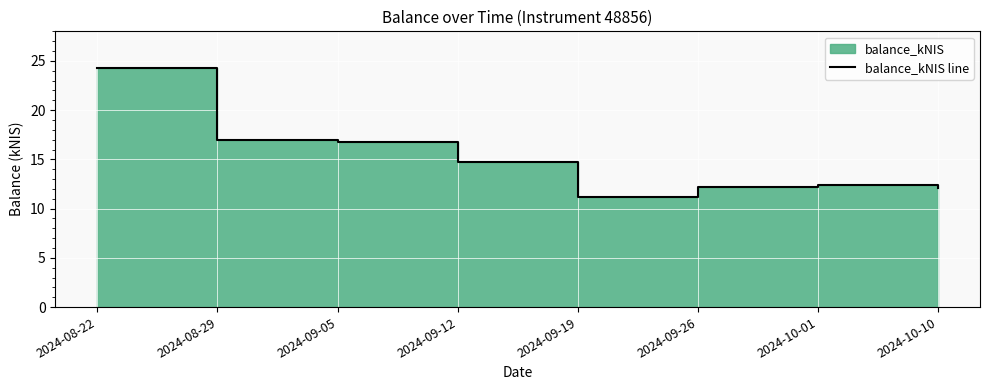

How many values exceed 14?

4